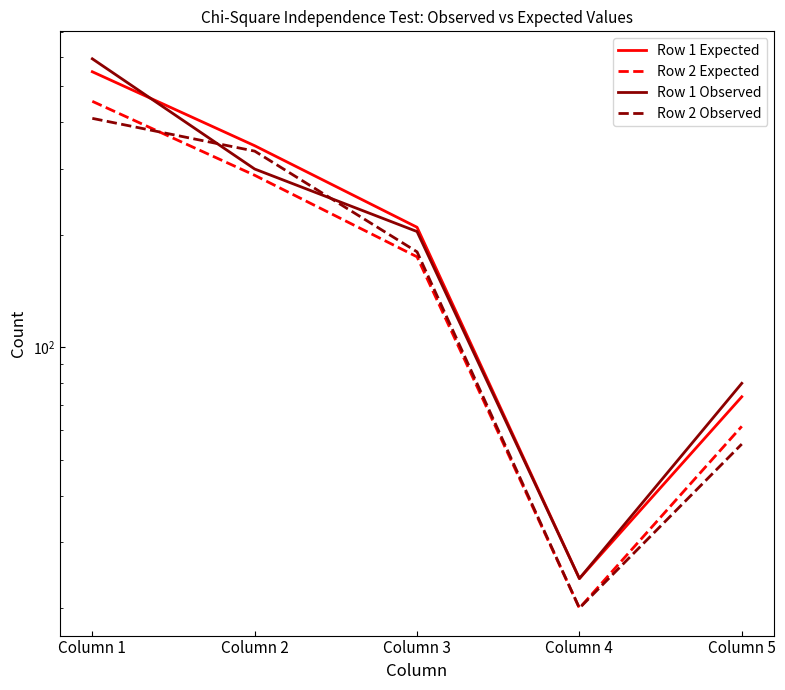

At which label does Row 1 Observed reach its minimum?

Column 4